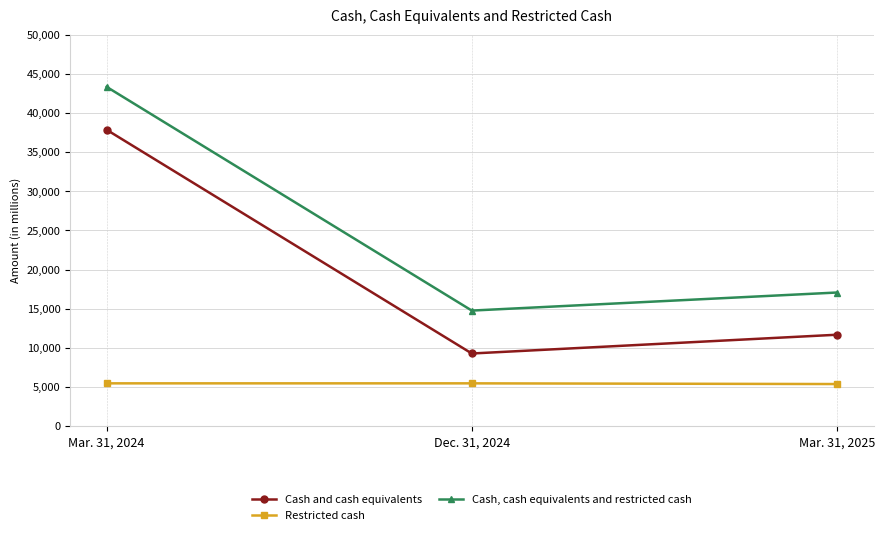

What is the difference between the Cash and cash equivalents values at Mar. 31, 2025 and Mar. 31, 2024?

26172